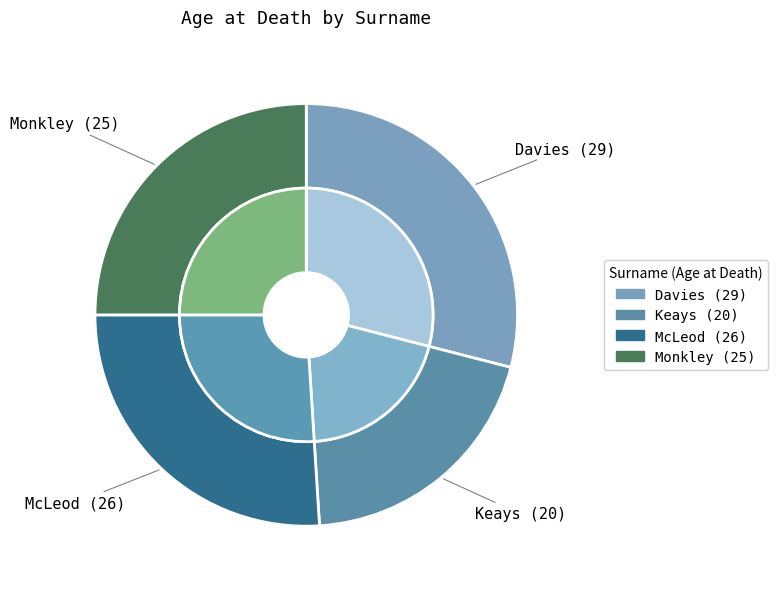

Which category has the smallest portion of the pie?

Keays (20)